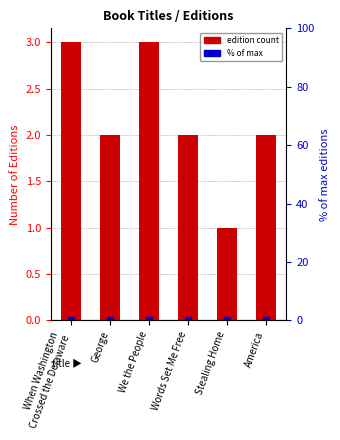

What is the ratio of the value at When Washington
Crossed the Delaware to the value at We the People?

1.0